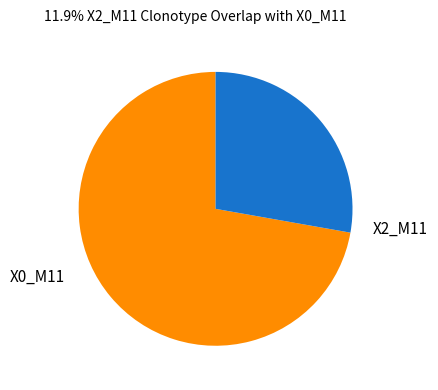

Does any single category account for the majority?

Yes